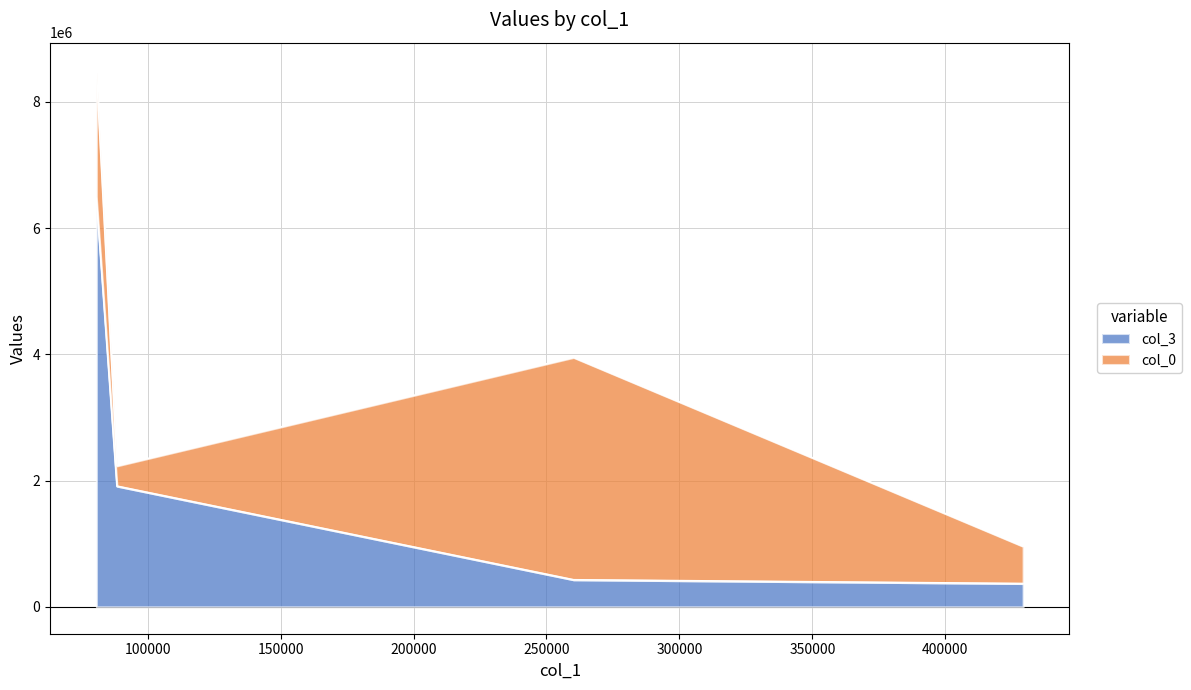

What is the smallest value displayed?

369819.0